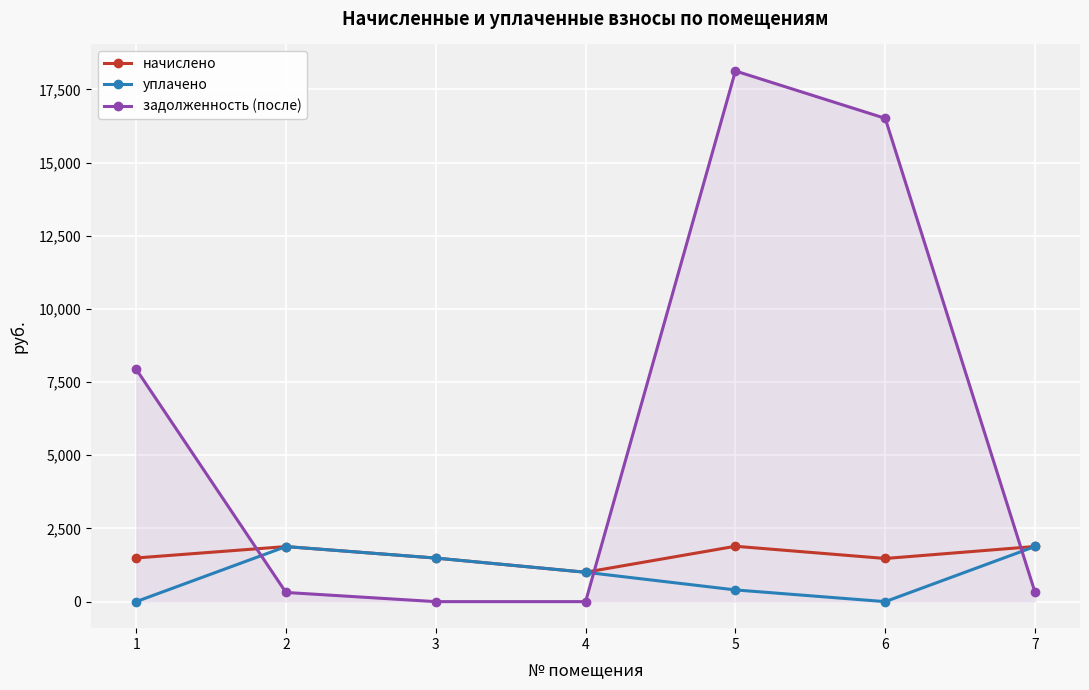

Which series changed the most between 1 and 3?

задолженность (после)